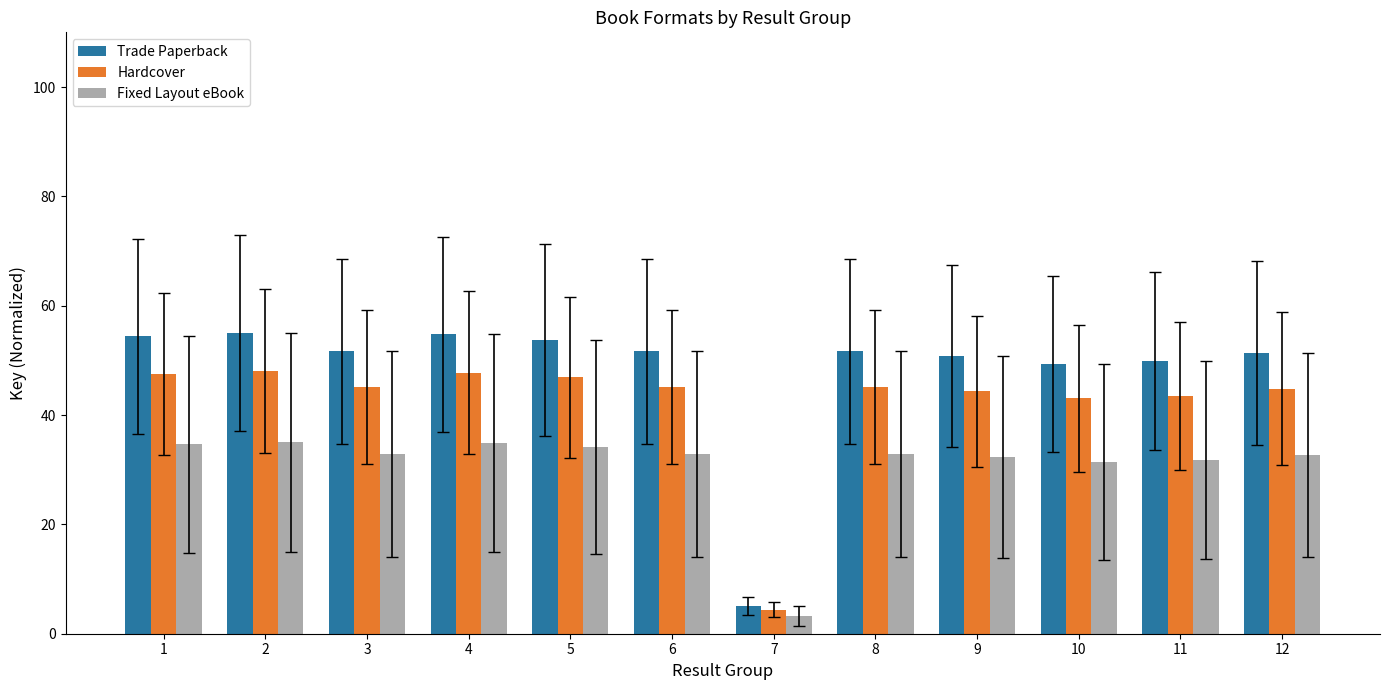

What is the greatest value displayed?

55.0